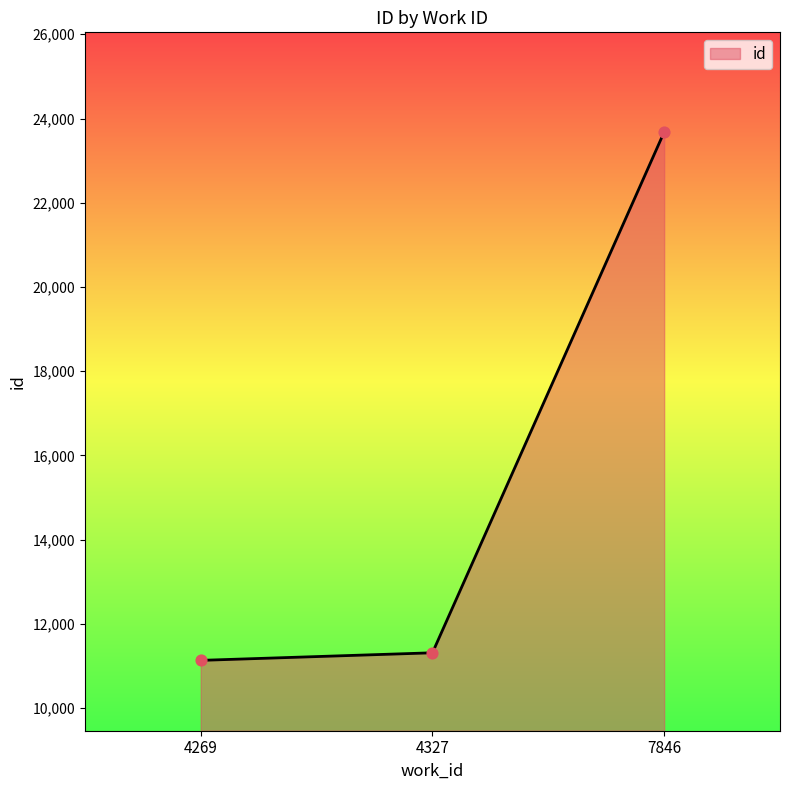

Between 4327 and 4269, which is larger?

4327